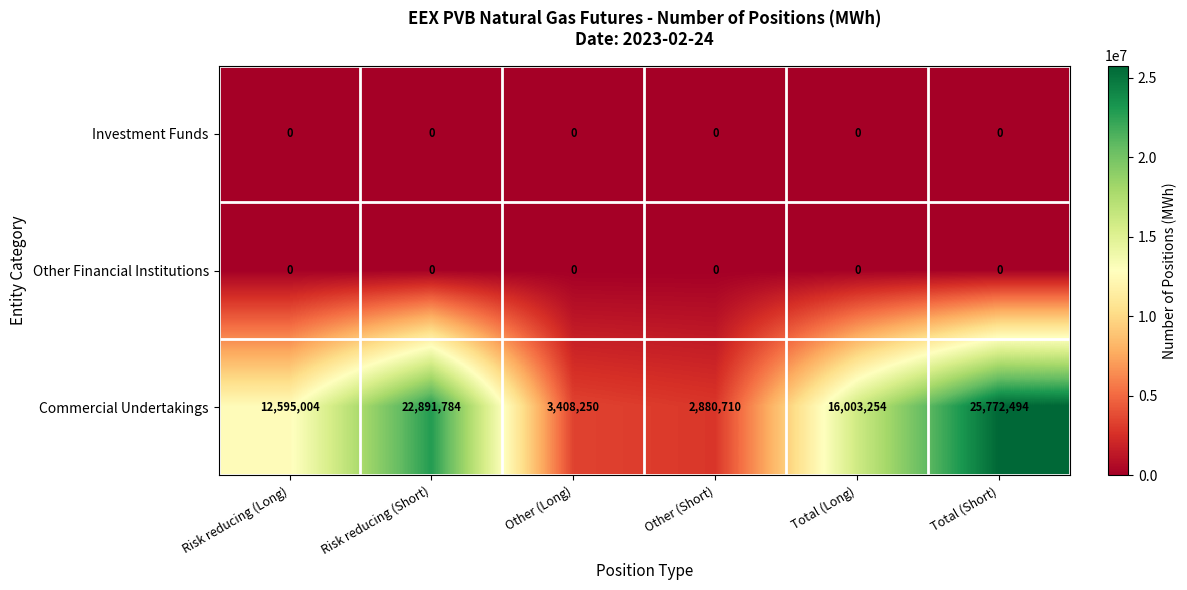

Which category has the highest value across all series?

Total (Short)